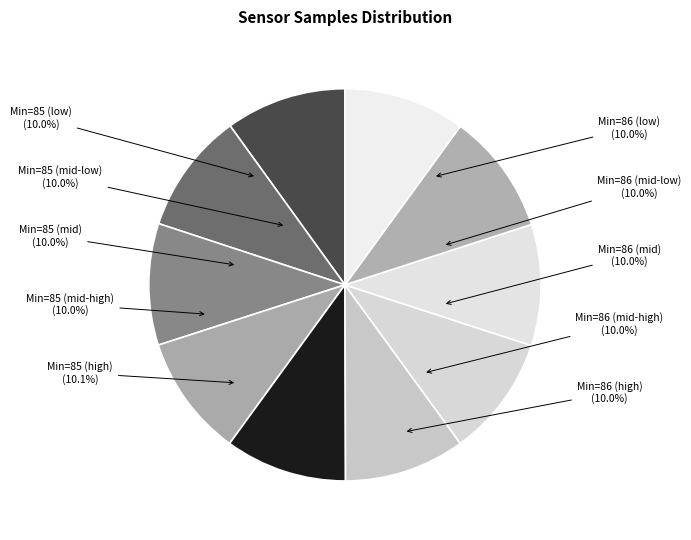

Does any single category account for the majority?

No